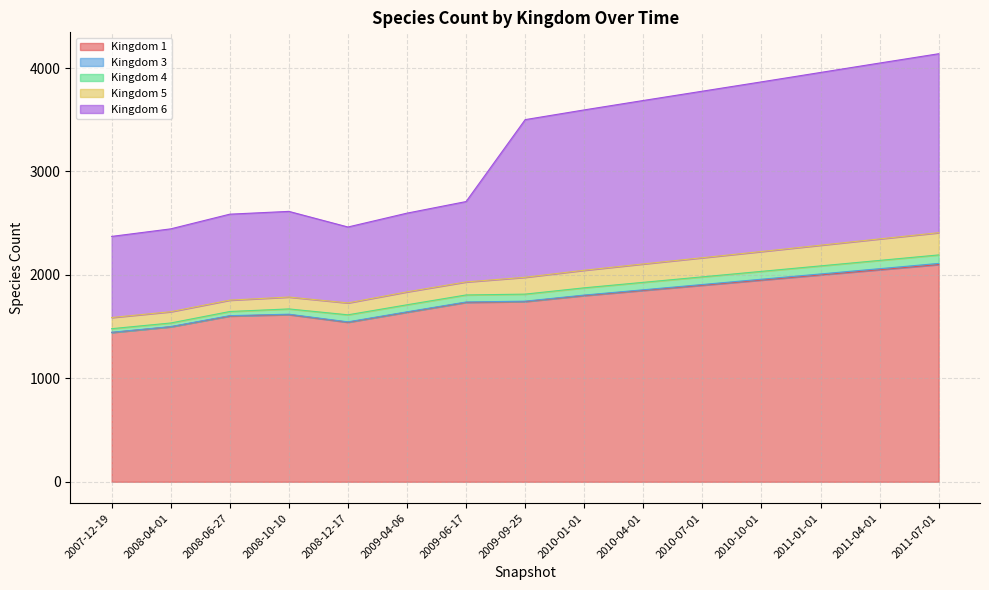

Is it true that 5 equals 186 at 2009-04-06?

False